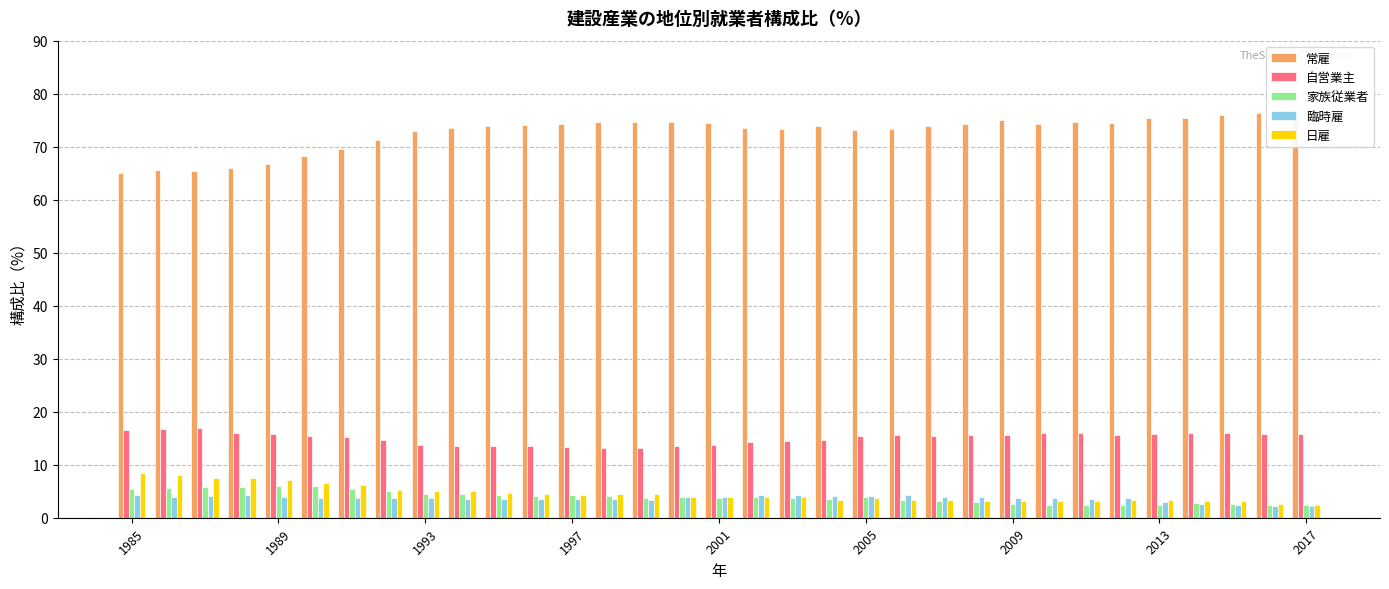

How many bars are there in each group?

5